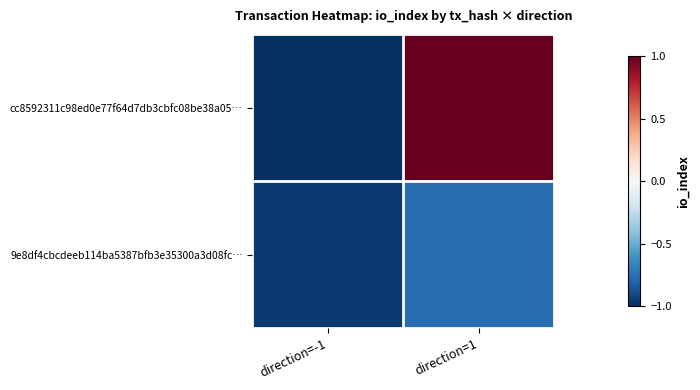

Which series has the largest total across all categories?

cc8592311c98ed0e77f64d7db3cbfc08be38a05…